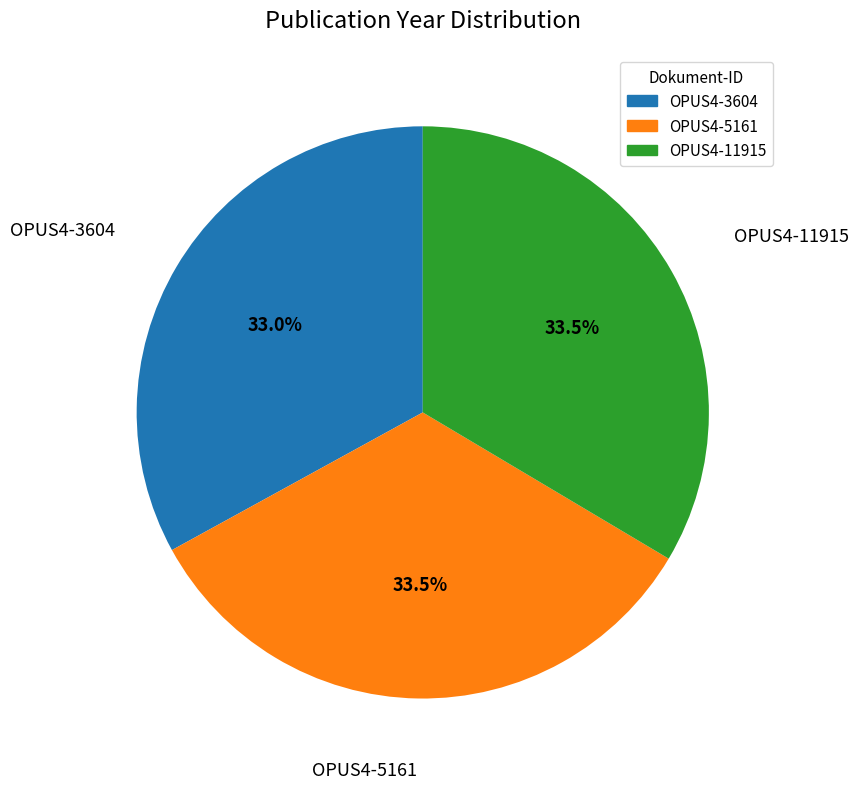

True or false: OPUS4-5161 accounts for 20% of the total.

False